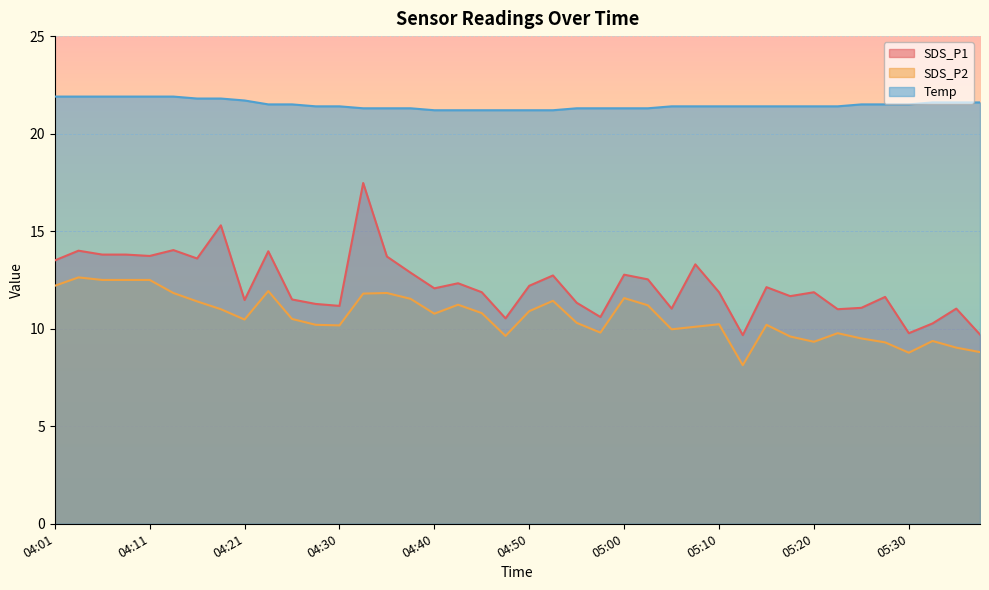

What is the difference between the maximum and minimum values in the SDS_P1 series?

7.8